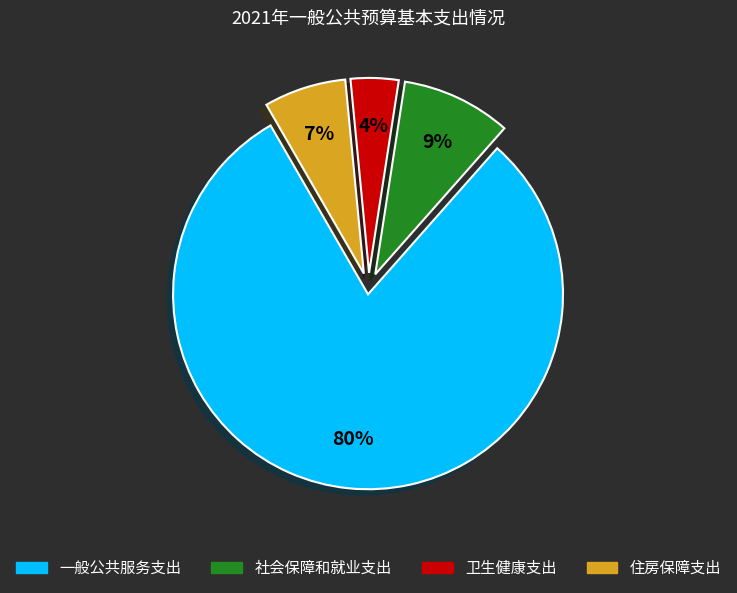

Count the number of slices in the pie.

4